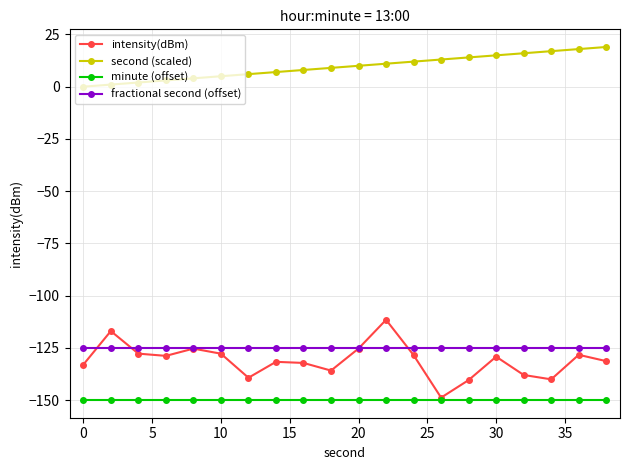

Which series has the widest spread of values?

intensity(dBm)